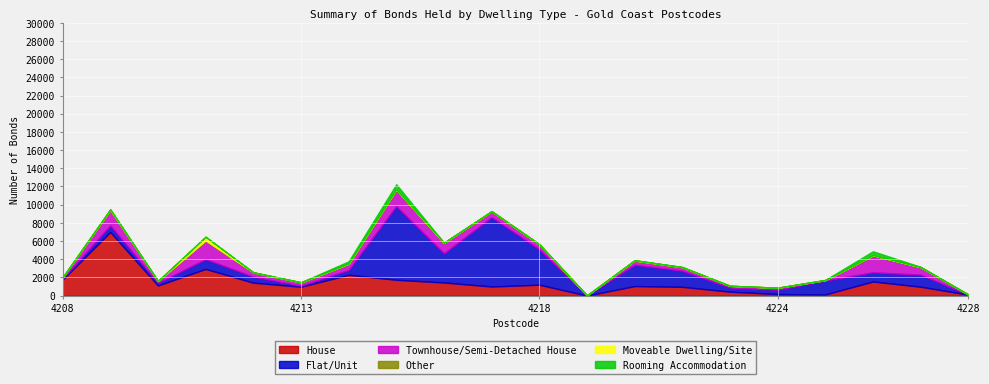

Reading right to left, what are all the values shown in this chart?

House: 4228=102	4227=977	4226=1553	4225=126	4224=171	4223=432	4221=962	4220=1047	4219=3	4218=1198	4217=1000	4216=1445	4215=1739	4214=2289	4213=976	4212=1423	4211=2934	4210=1113	4209=6997	4208=1761
Flat/Unit: 4228=11	4227=1324	4226=1011	4225=1530	4224=471	4223=449	4221=1777	4220=2349	4219=2	4218=3897	4217=7635	4216=3212	4215=8108	4214=529	4213=122	4212=664	4211=1079	4210=296	4209=730	4208=117
Townhouse/Semi-Detached House: 4228=3	4227=819	4226=1819	4225=50	4224=221	4223=196	4221=383	4220=447	4219=14	4218=533	4217=628	4216=1115	4215=1721	4214=649	4213=359	4212=465	4211=2033	4210=198	4209=1686	4208=110
Other: 4228=1	4227=16	4226=58	4225=1	4224=3	4223=0	4221=10	4220=14	4219=0	4218=14	4217=19	4216=22	4215=112	4214=45	4213=3	4212=9	4211=23	4210=8	4209=17	4208=17
Moveable Dwelling/Site: 4228=0	4227=2	4226=1	4225=0	4224=1	4223=1	4221=5	4220=32	4219=0	4218=13	4217=1	4216=24	4215=4	4214=8	4213=2	4212=4	4211=400	4210=0	4209=52	4208=0
Rooming Accommodation: 4228=1	4227=30	4226=433	4225=14	4224=1	4223=2	4221=7	4220=8	4219=0	4218=8	4217=16	4216=12	4215=562	4214=245	4213=3	4212=1	4211=13	4210=0	4209=14	4208=2